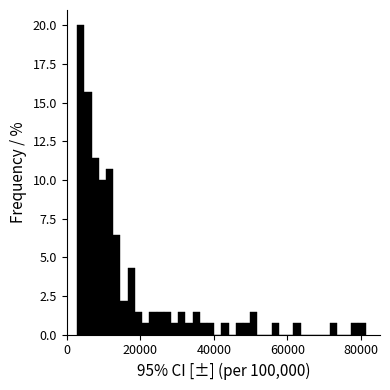

Read against the x-axis, roughly where is the centre of the tallest bar?

4000